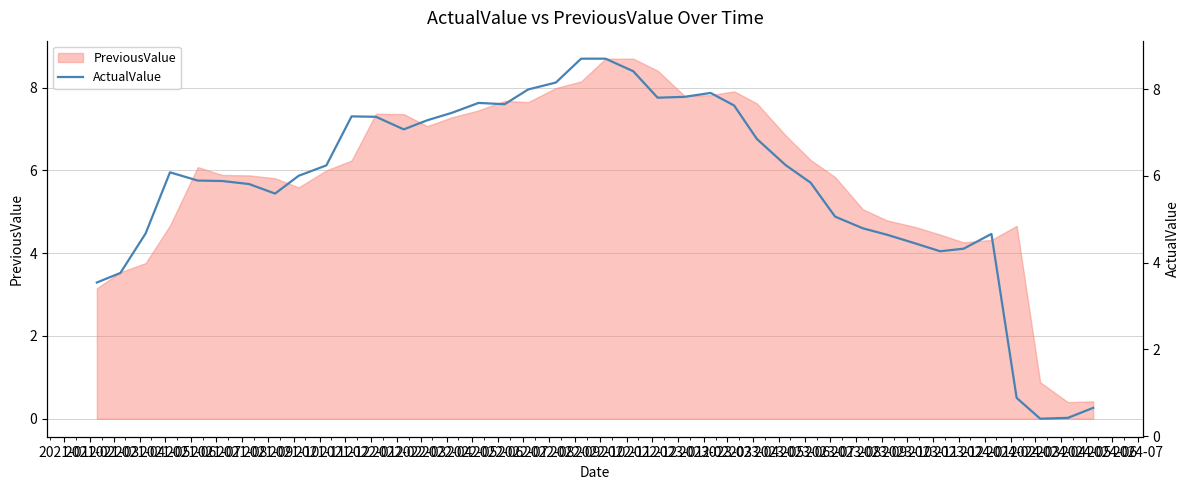

Does the chart have visible grid lines?

Yes